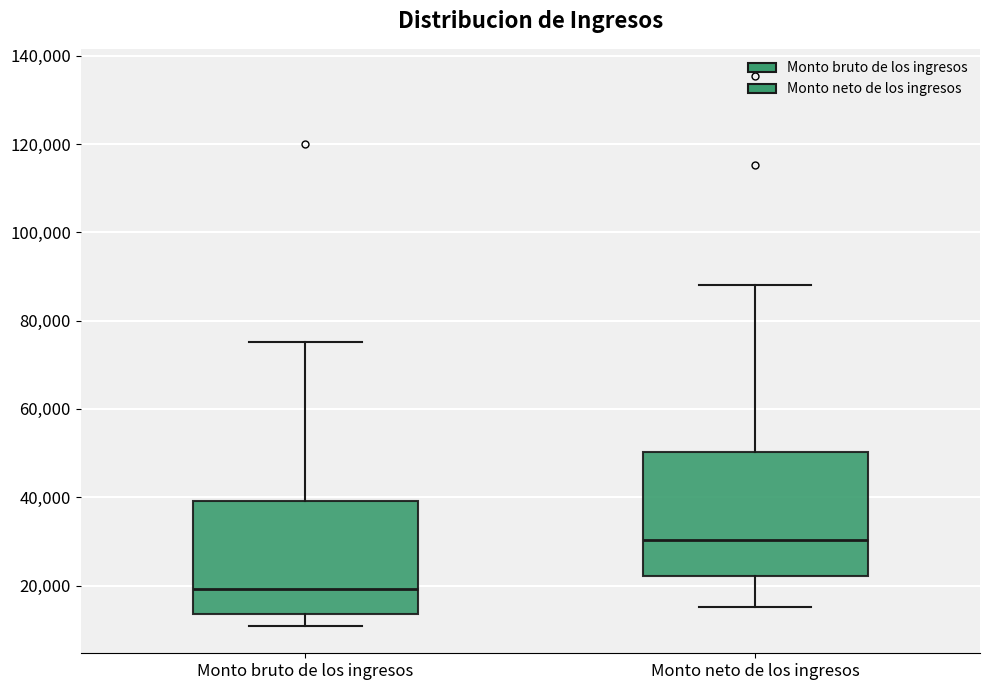

Where is the upper edge of the box for Monto bruto de los ingresos on the y-axis? The values are not printed on the chart, so give them approximately, as read against the axis.

40000